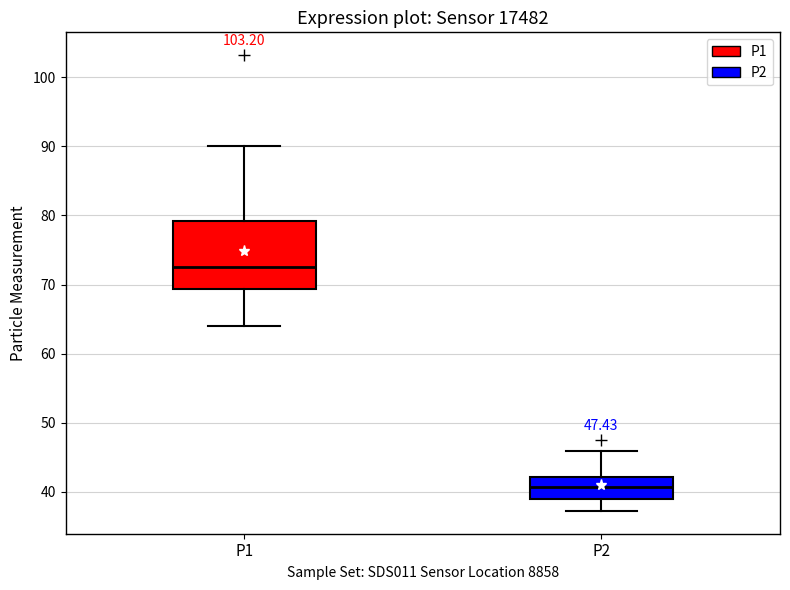

Which box is the tallest, from its lower edge to its upper edge?

P1